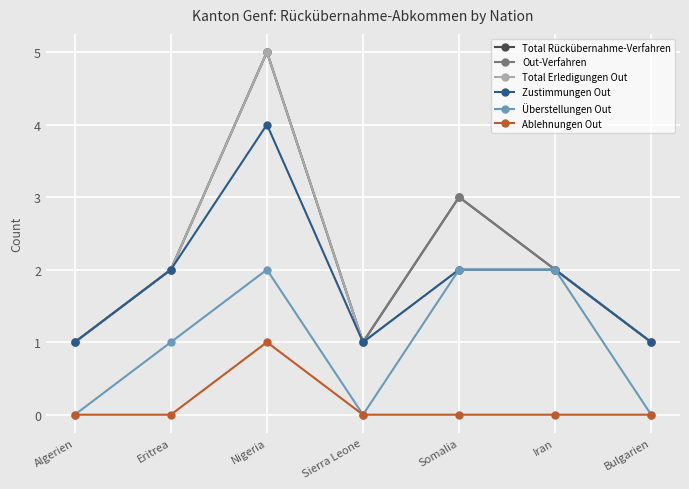

Does the chart have visible grid lines?

Yes